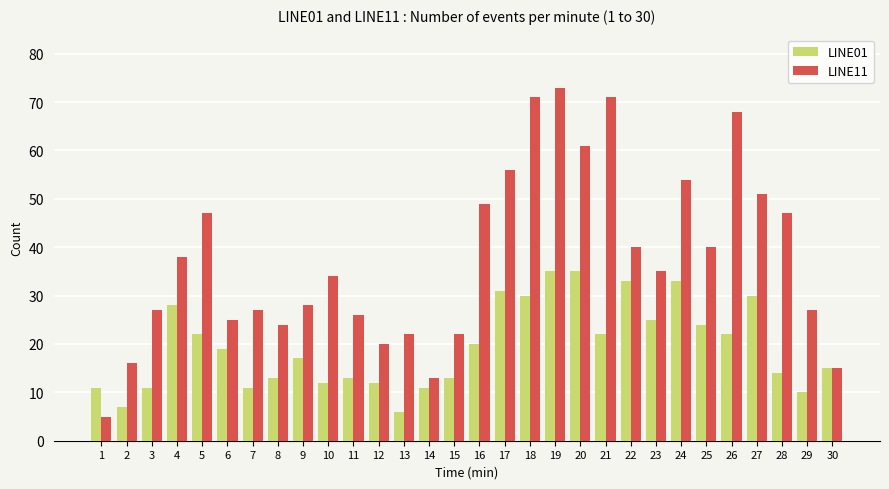

What is the sum of the LINE01 values at 12 and 21?

34